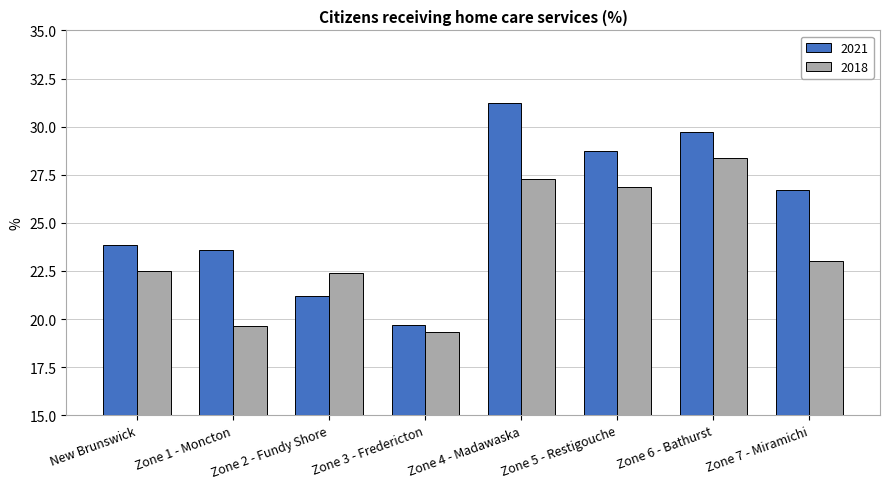

Which series has the widest spread of values?

2021